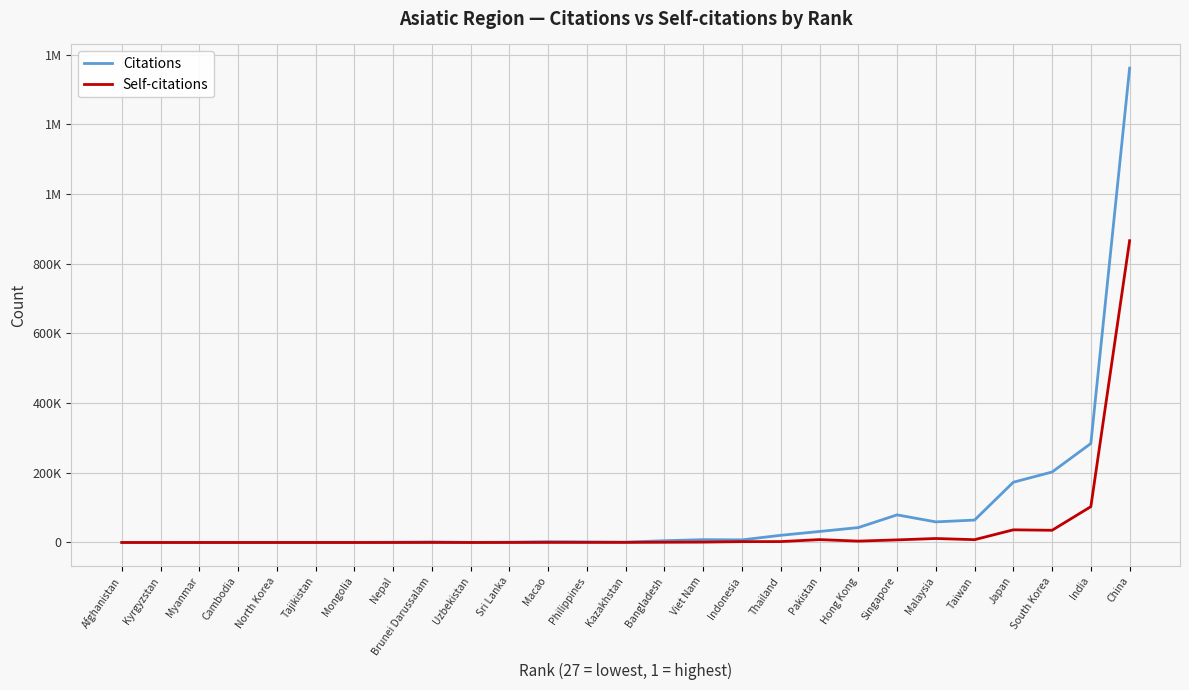

Reading left to right, transcribe all the data shown in this chart.

Citations: 7	24	123	77	137	147	169	738	1631	140	866	2508	1849	1091	5053	8104	7473	20618	31576	42753	79256	59120	64293	172937	202222	284077	1361172
Self-citations: 0	6	2	4	29	30	8	44	125	38	108	178	233	268	662	1072	2465	2591	8270	3929	7444	11413	8052	36320	35056	102844	866062